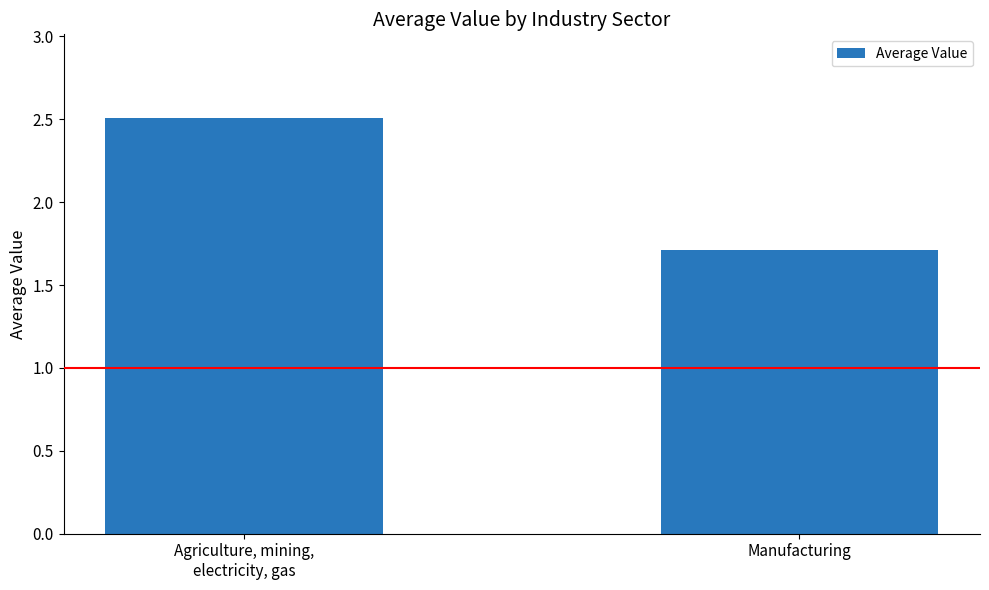

List the labels in order of value, smallest first.

Manufacturing, Agriculture, mining,
electricity, gas